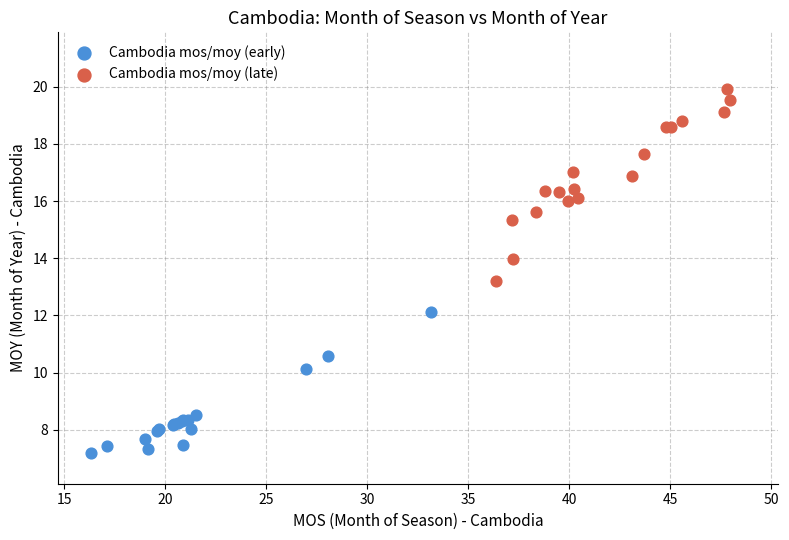

Which series contains the highest Y value?

Cambodia mos/moy (late)